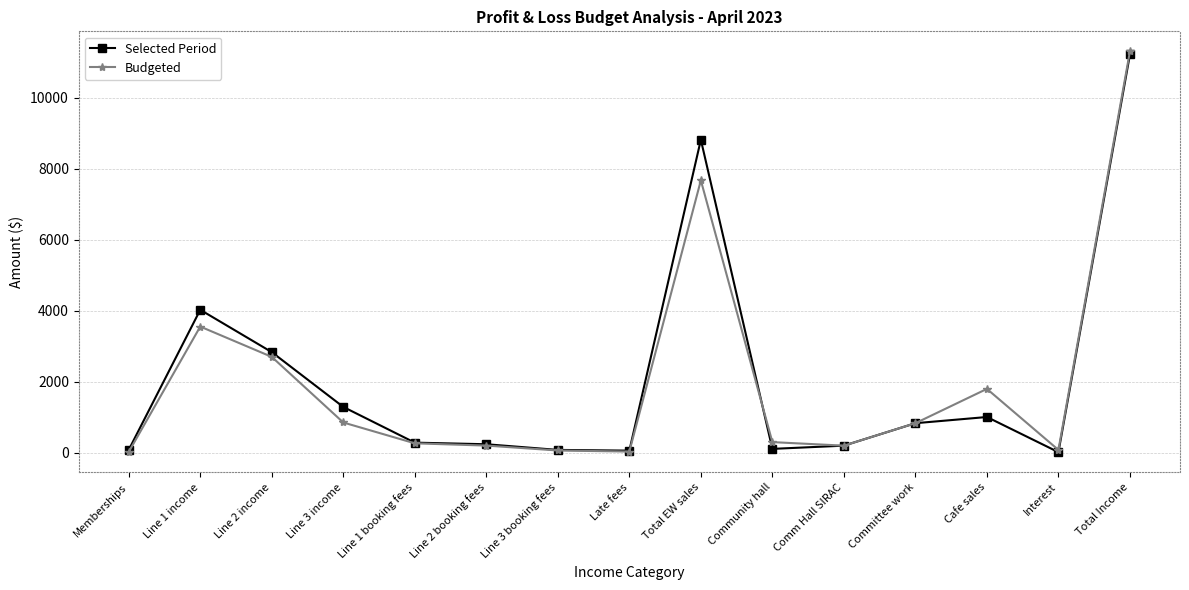

What position from the right is Line 2 booking fees?

10